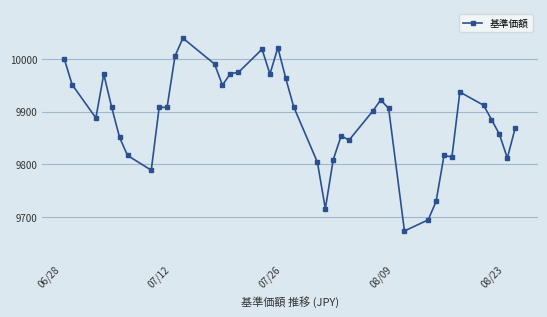

What is the value of the 13th point from the left?

9990